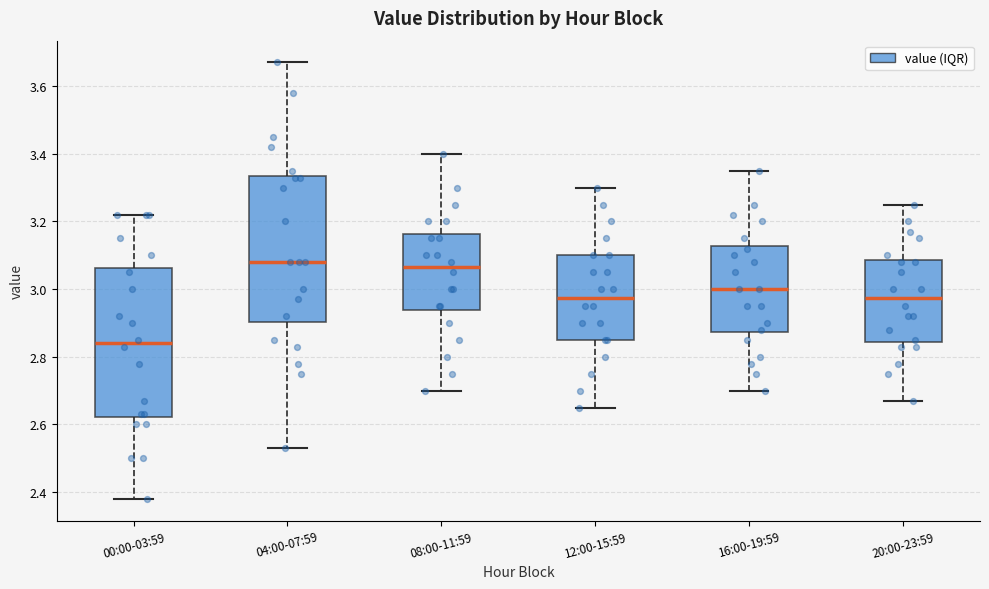

Reading left to right, transcribe this box plot: for each box, give where its median line is, the range the box spans, and where its two whiskers end, as read against the y-axis. The values are not printed on the chart, so give them approximately, as read against the axis.

00:00-03:59: median 2.84, box 2.62 to 3.06, whiskers 2.38 to 3.22
04:00-07:59: median 3.08, box 2.90 to 3.34, whiskers 2.54 to 3.68
08:00-11:59: median 3.06, box 2.94 to 3.16, whiskers 2.70 to 3.40
12:00-15:59: median 2.98, box 2.86 to 3.10, whiskers 2.66 to 3.30
16:00-19:59: median 3.00, box 2.88 to 3.12, whiskers 2.70 to 3.36
20:00-23:59: median 2.98, box 2.84 to 3.08, whiskers 2.68 to 3.26